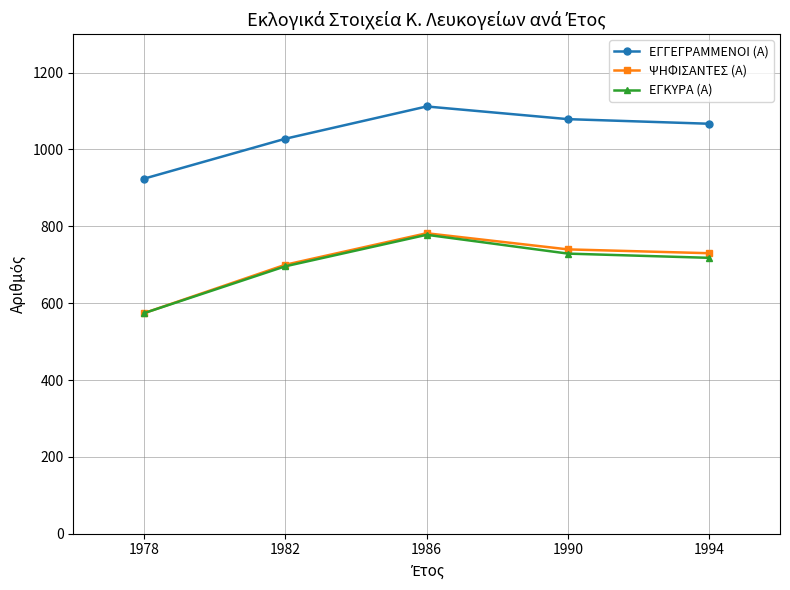

What is the difference between the maximum and minimum values in the ΕΓΚΥΡΑ (Α) series?

204